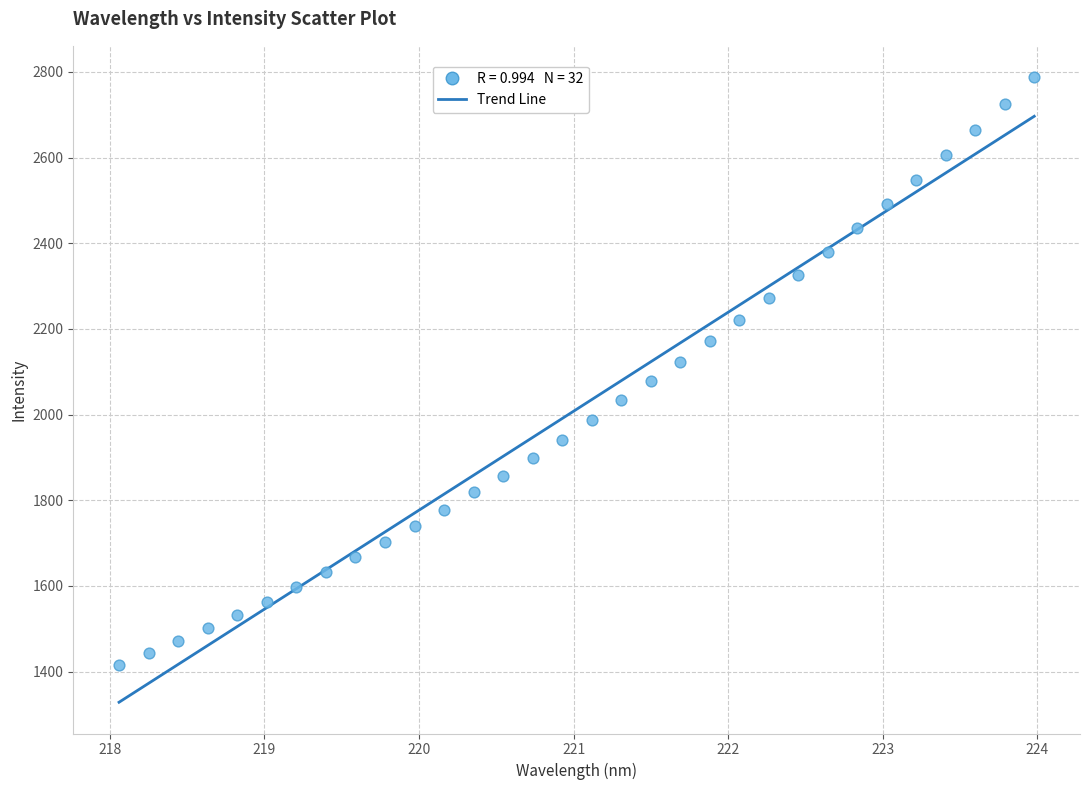

What is the range of Y values (max minus min)?

1372.6